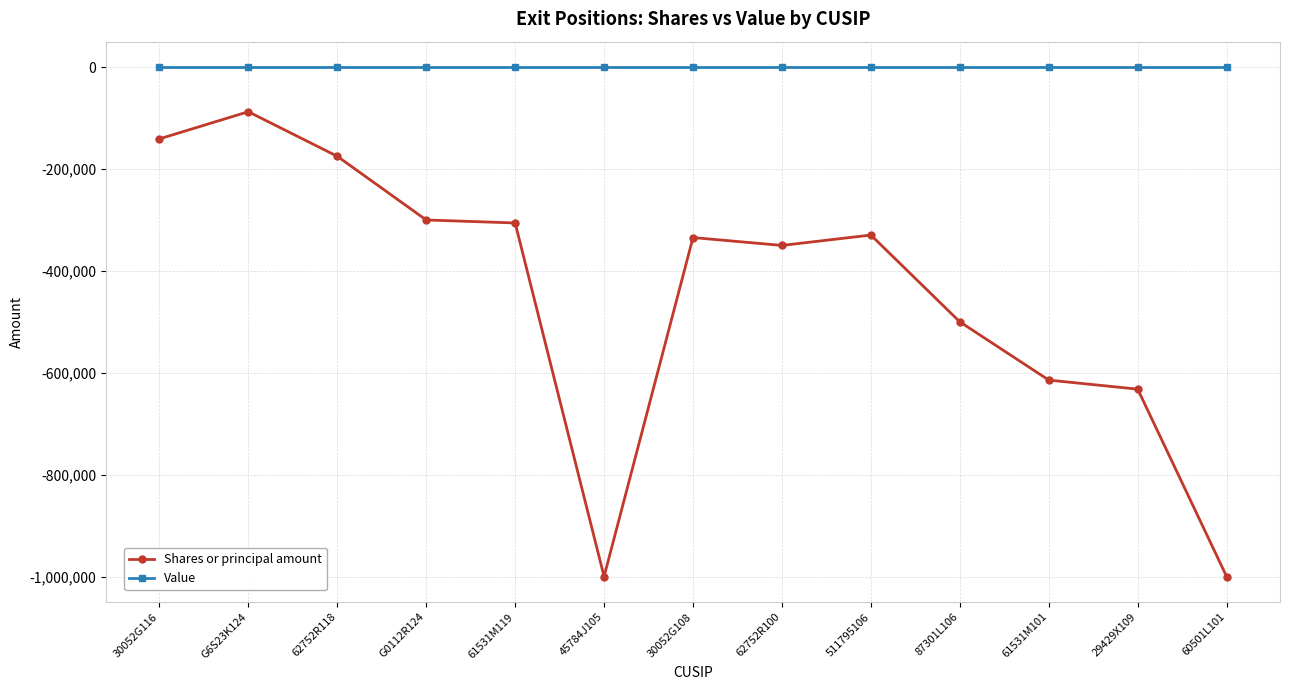

What is the lowest value of the Shares or principal amount series?

-1000000